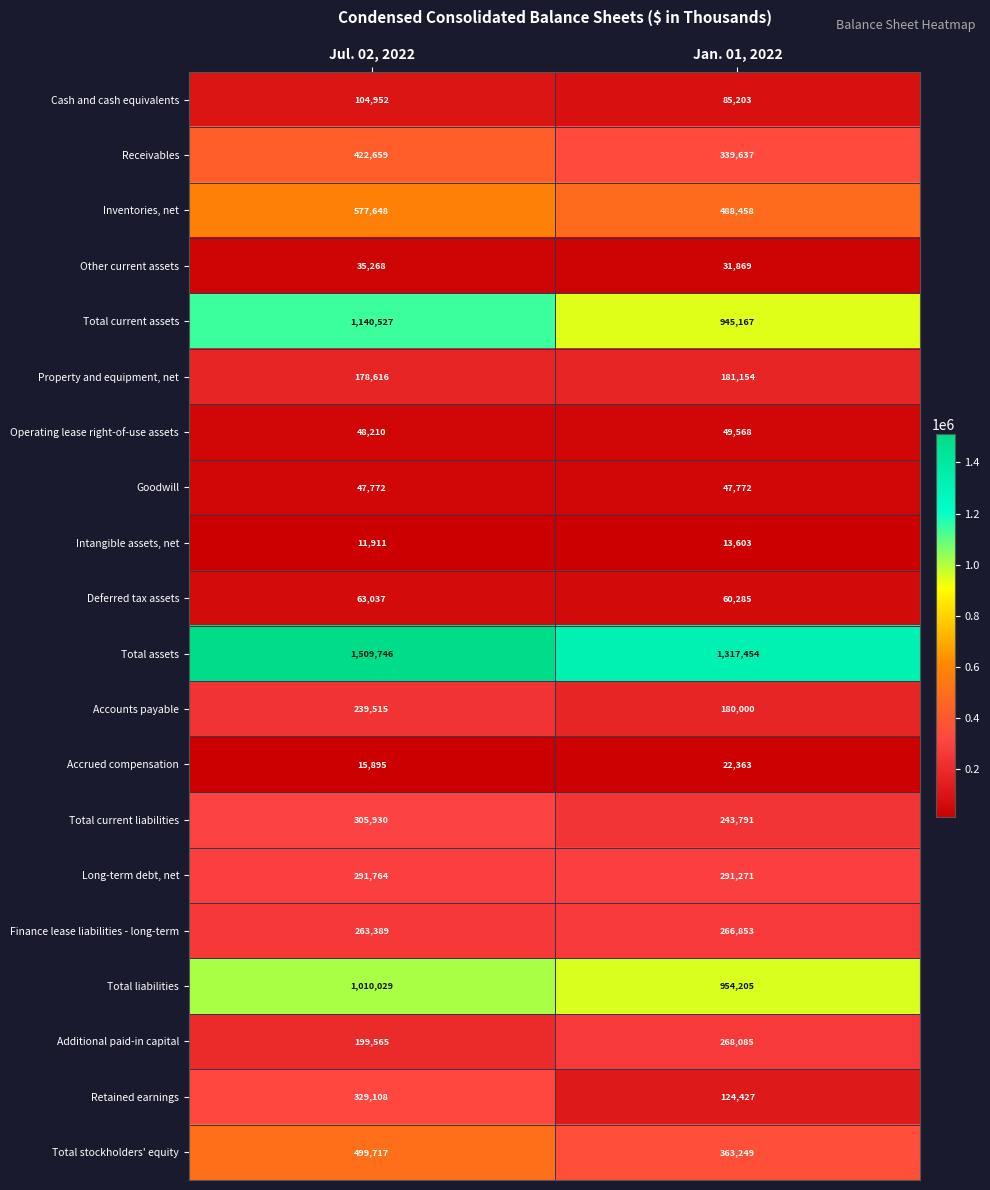

What is the sum of the Receivables values at Jan. 01, 2022 and Jul. 02, 2022?

762296